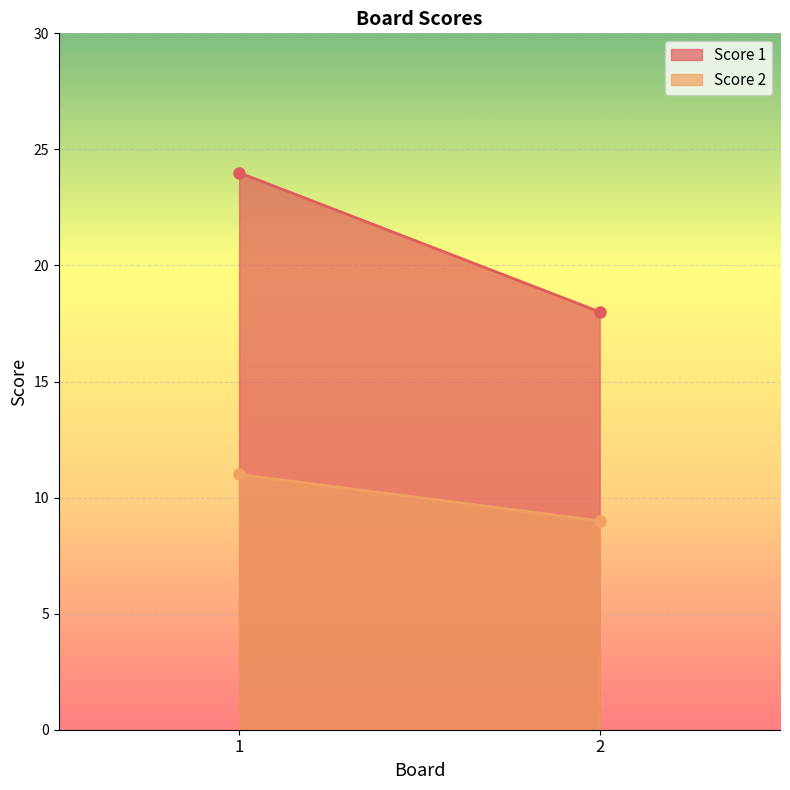

Between 2 and 1, which is larger?

1